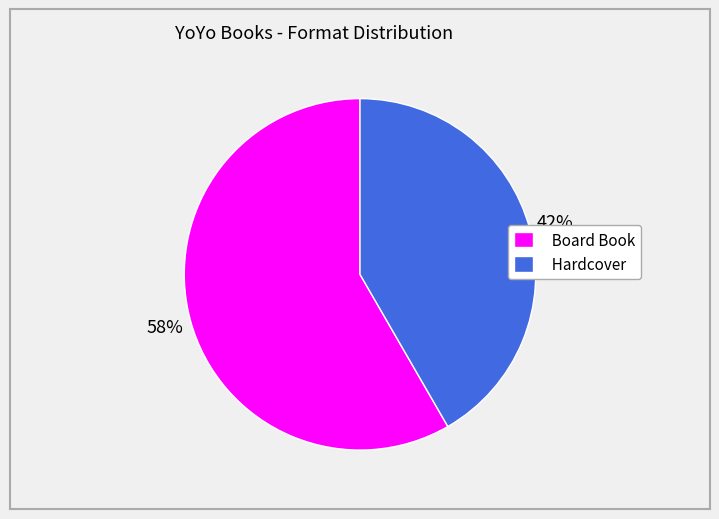

Between Board Book and Hardcover, which is larger?

Board Book